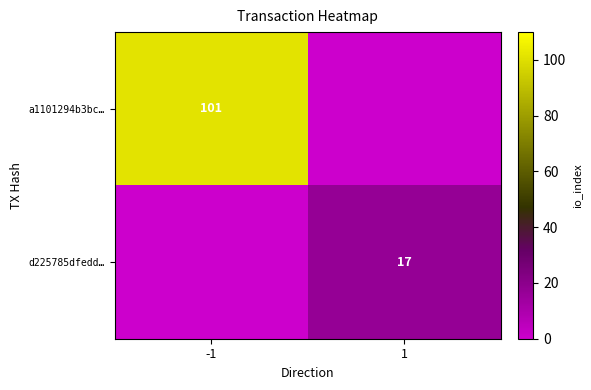

The value of d225785dfedd… at 1 is 10. True or false?

False